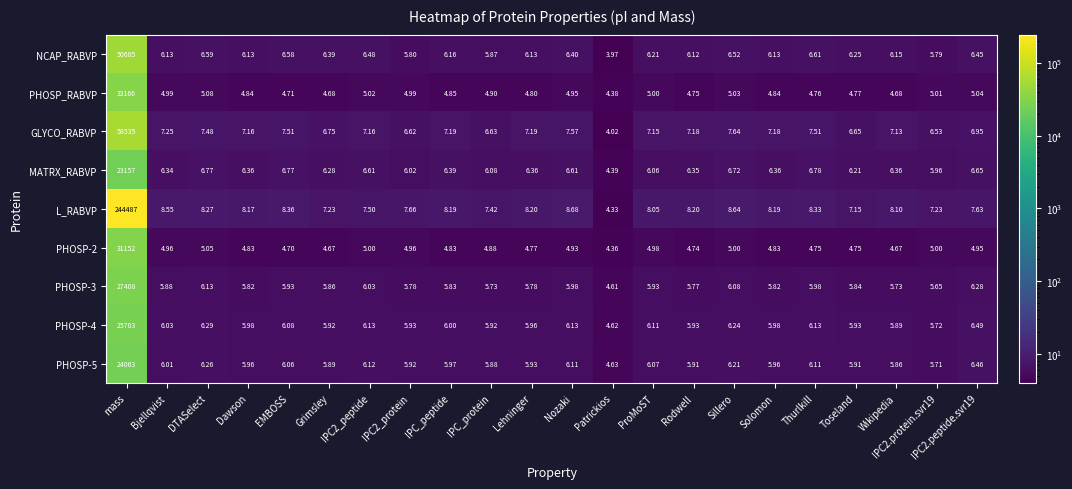

Is the value of L_RABVP at IPC2_protein greater than the value of PHOSP_RABVP at Bjellqvist?

Yes